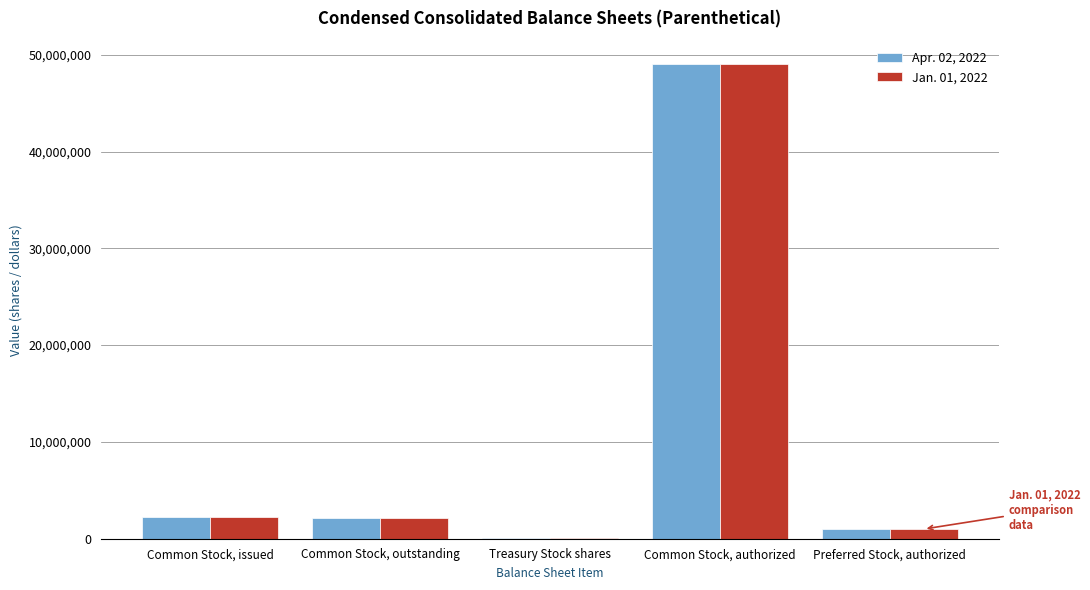

How many series are shown in this chart?

2